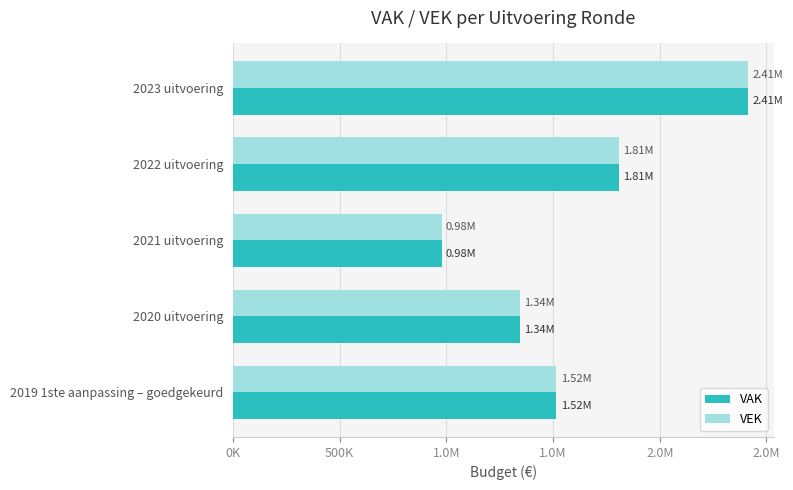

What are all the series names shown in the legend?

VAK, VEK